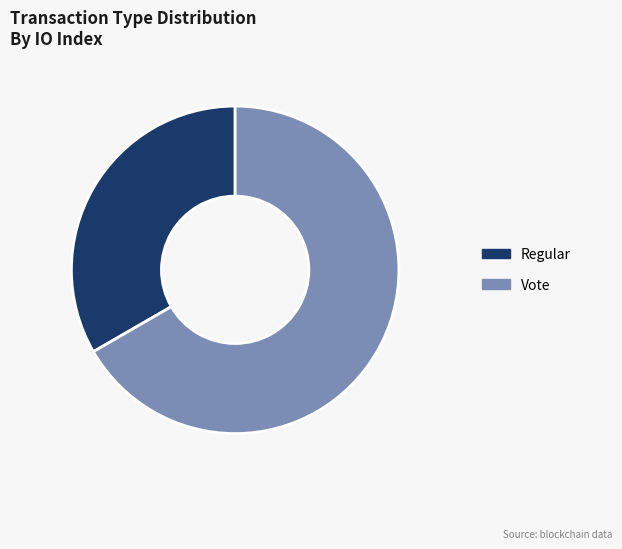

Rank the categories by value from lowest to highest.

Regular, Vote